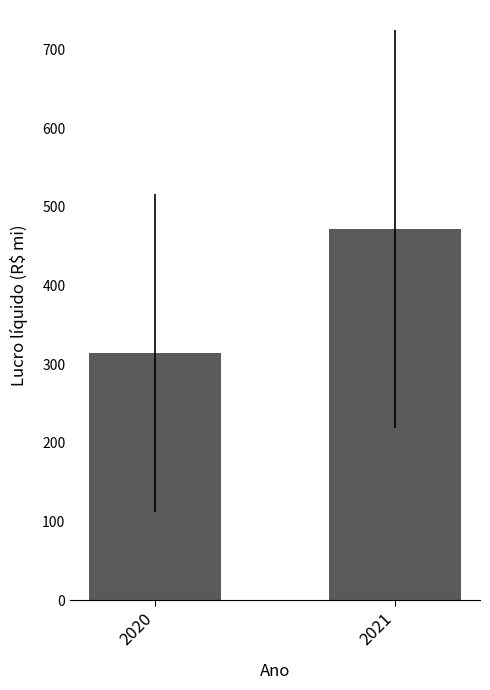

What is the difference between the maximum and minimum values?

157.5